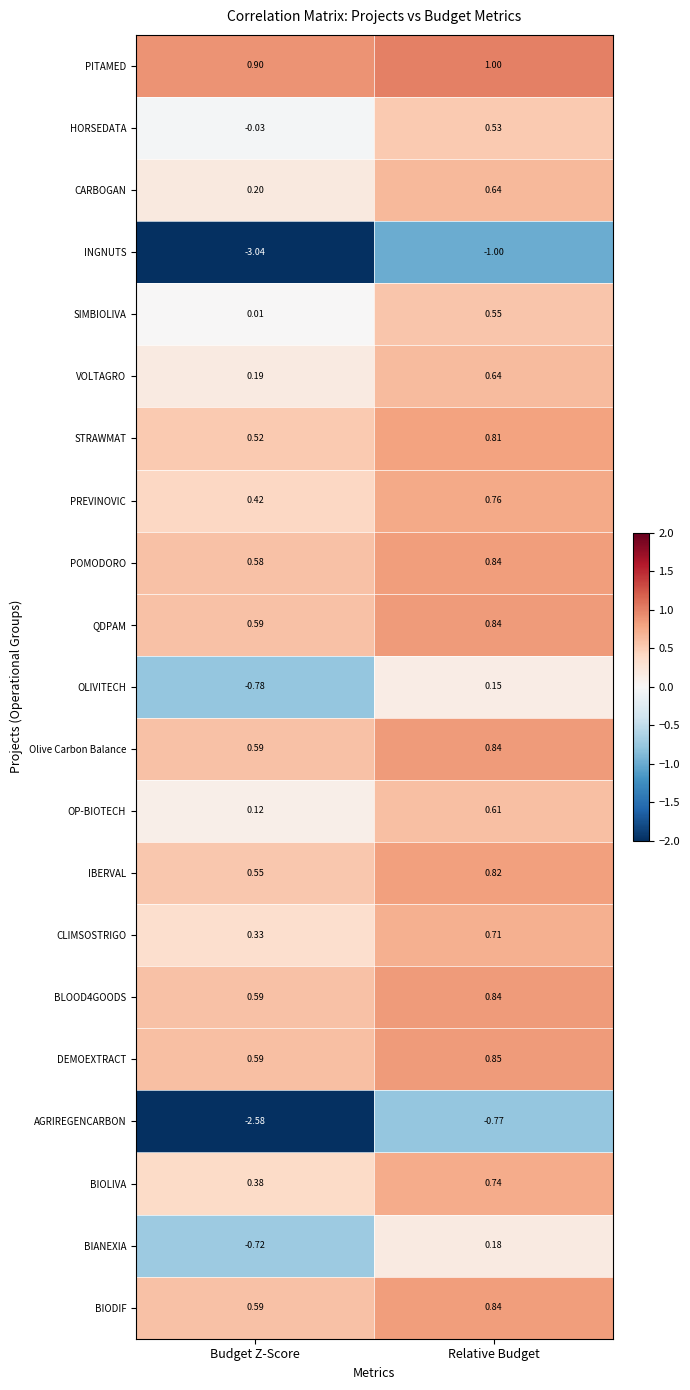

At which category is the sum across all series the highest?

Relative Budget